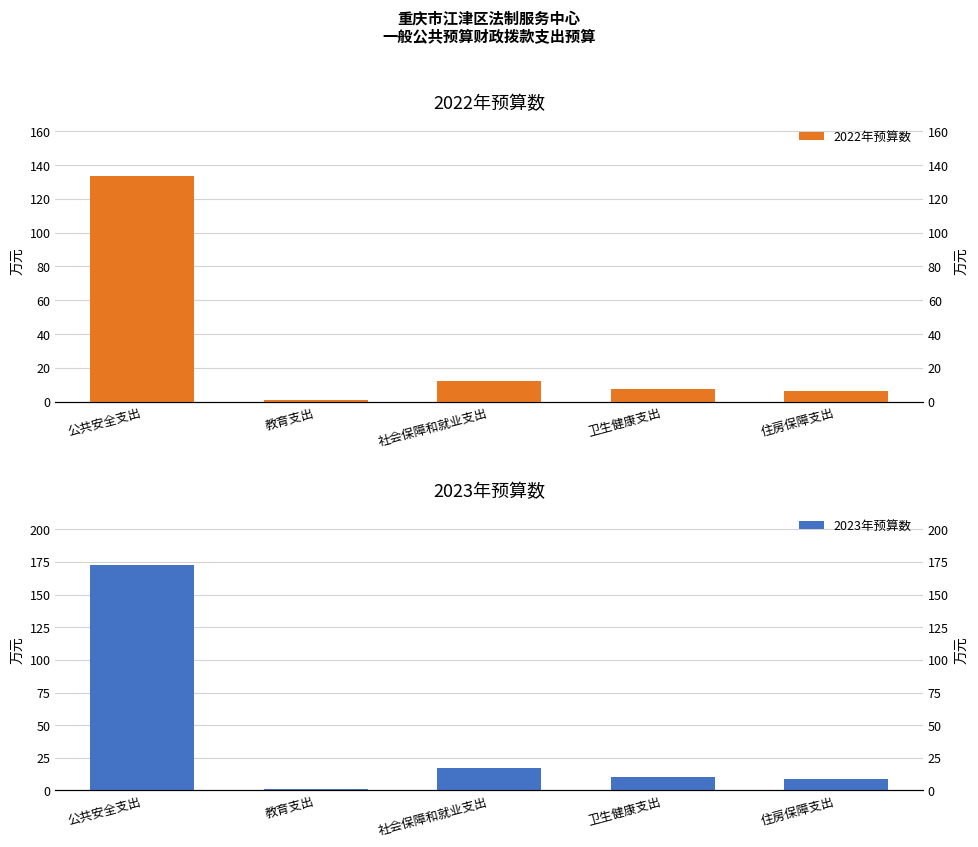

True or false: 2022年预算数 has a value of 6.0 at 住房保障支出.

True